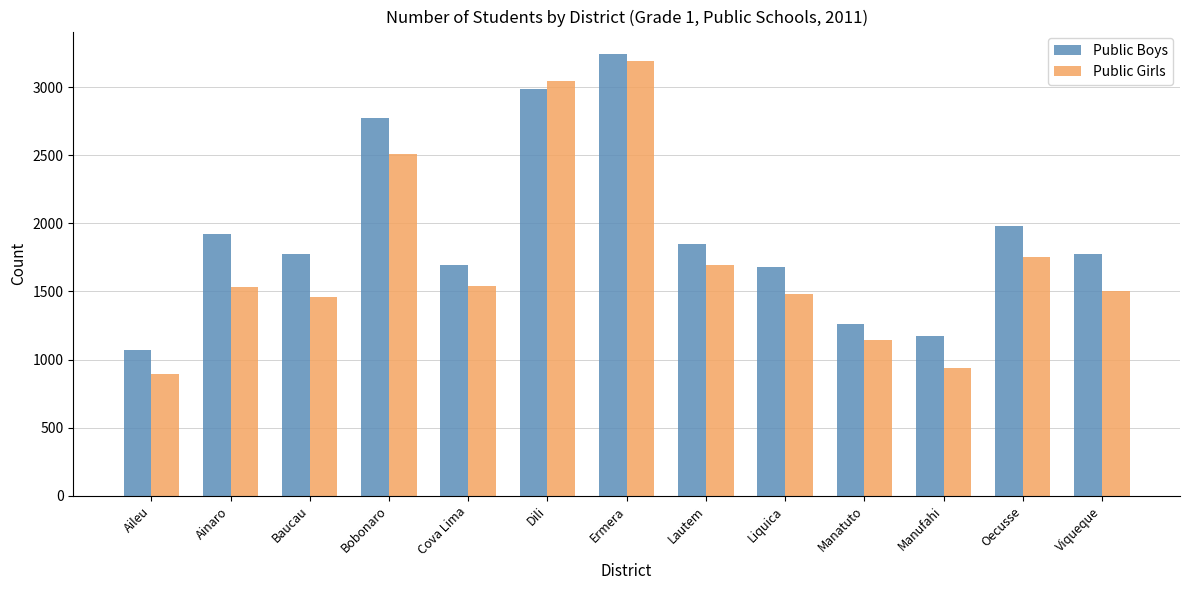

What is the sum of all Public Boys values?

25191